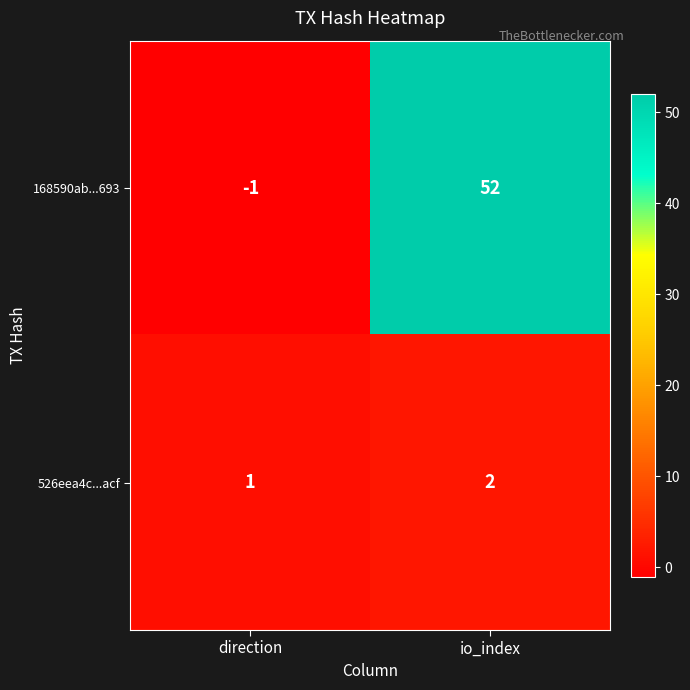

Is it true that 168590ab...693 equals 88 at io_index?

False